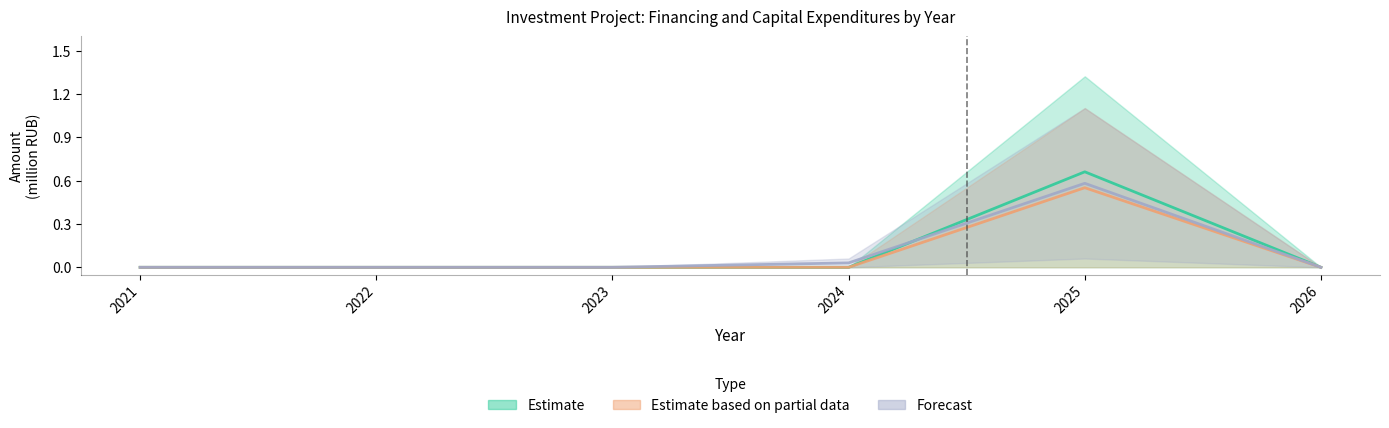

At how many categories does at least one series exceed 0?

2